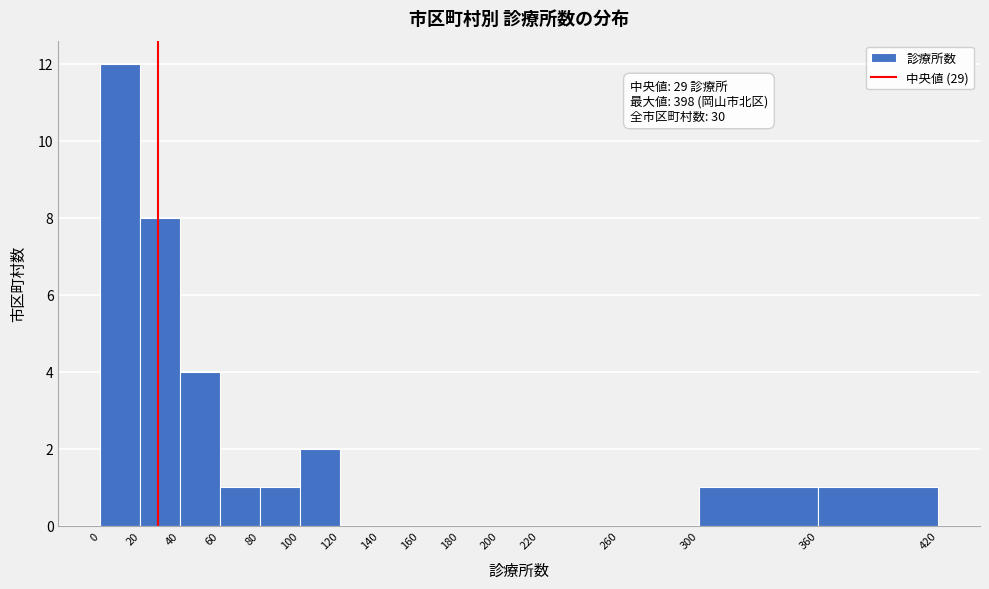

Which range on the x-axis has the tallest bar?

0 to 20